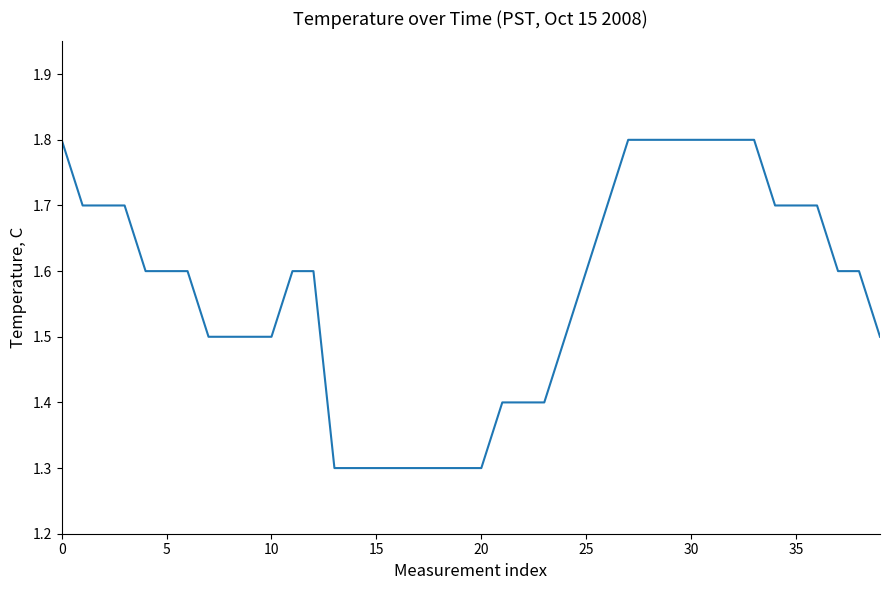

What is the minimum value shown in the chart?

1.3